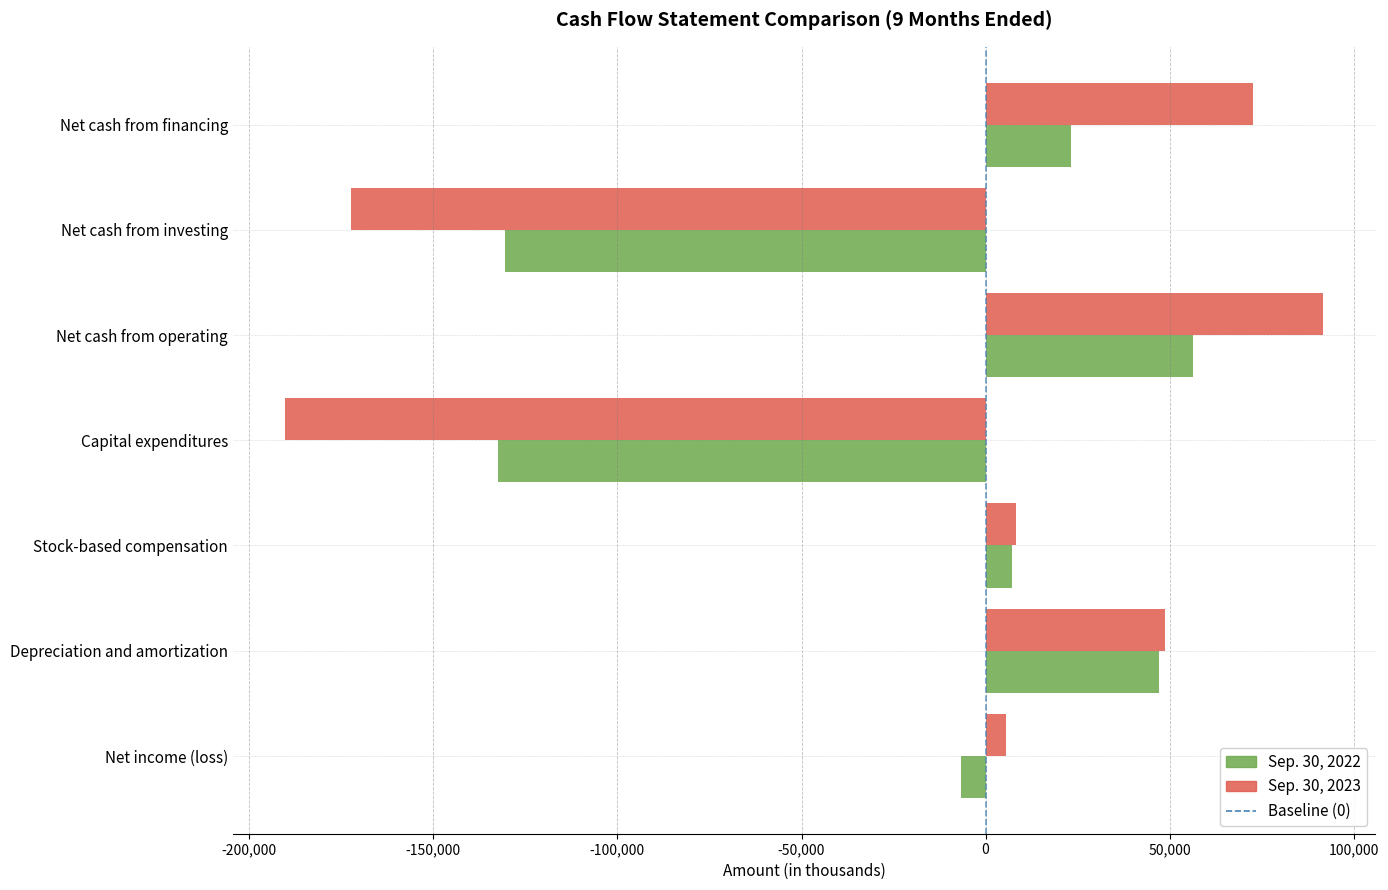

What is the spread (max minus min) of values at Net cash from investing?

41846